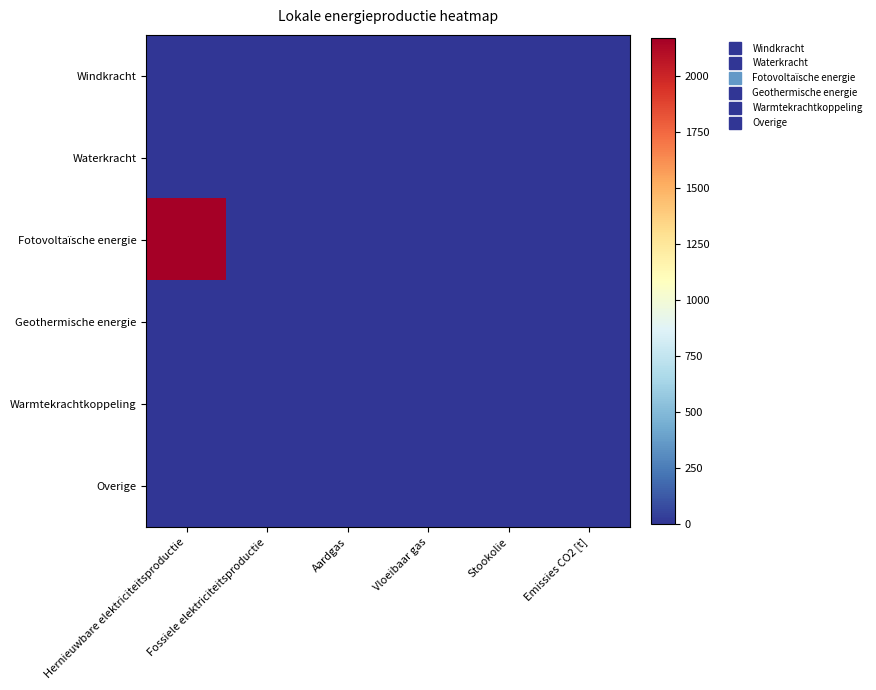

Reading left to right, list all the values displayed in this chart.

Windkracht: Hernieuwbare elektriciteitsproductie=0.0	Fossiele elektriciteitsproductie=0.0	Aardgas=0.0	Vloeibaar gas=0.0	Stookolie=0.0	Emissies CO2 [t]=0.0
Waterkracht: Hernieuwbare elektriciteitsproductie=0.0	Fossiele elektriciteitsproductie=0.0	Aardgas=0.0	Vloeibaar gas=0.0	Stookolie=0.0	Emissies CO2 [t]=0.0
Fotovoltaïsche energie: Hernieuwbare elektriciteitsproductie=2171.7	Fossiele elektriciteitsproductie=0.0	Aardgas=0.0	Vloeibaar gas=0.0	Stookolie=0.0	Emissies CO2 [t]=0.0
Geothermische energie: Hernieuwbare elektriciteitsproductie=0.0	Fossiele elektriciteitsproductie=0.0	Aardgas=0.0	Vloeibaar gas=0.0	Stookolie=0.0	Emissies CO2 [t]=0.0
Warmtekrachtkoppeling: Hernieuwbare elektriciteitsproductie=0.0	Fossiele elektriciteitsproductie=0.0	Aardgas=0.0	Vloeibaar gas=0.0	Stookolie=0.0	Emissies CO2 [t]=0.0
Overige: Hernieuwbare elektriciteitsproductie=0.0	Fossiele elektriciteitsproductie=0.0	Aardgas=0.0	Vloeibaar gas=0.0	Stookolie=0.0	Emissies CO2 [t]=0.0